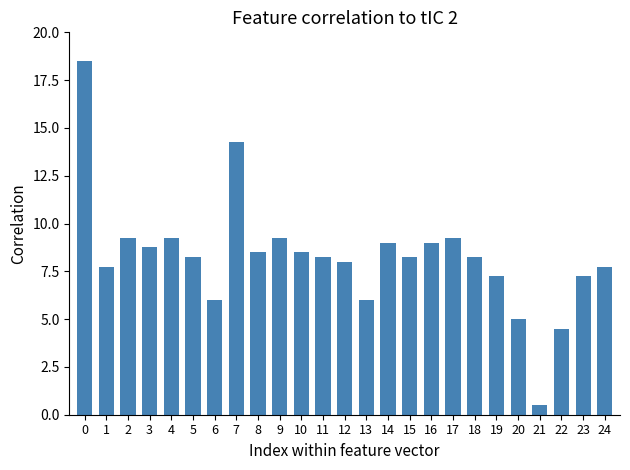

What is the smallest value displayed?

0.5